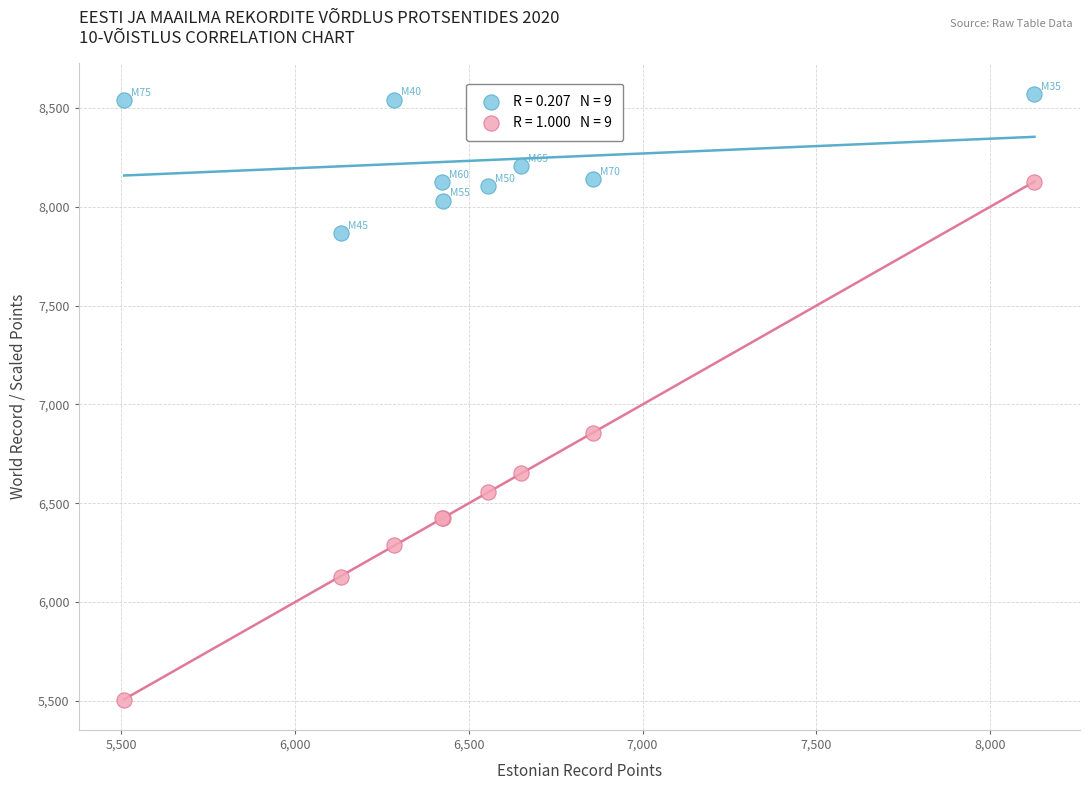

Across all series, what Y value is closest to 7039?

6855.6